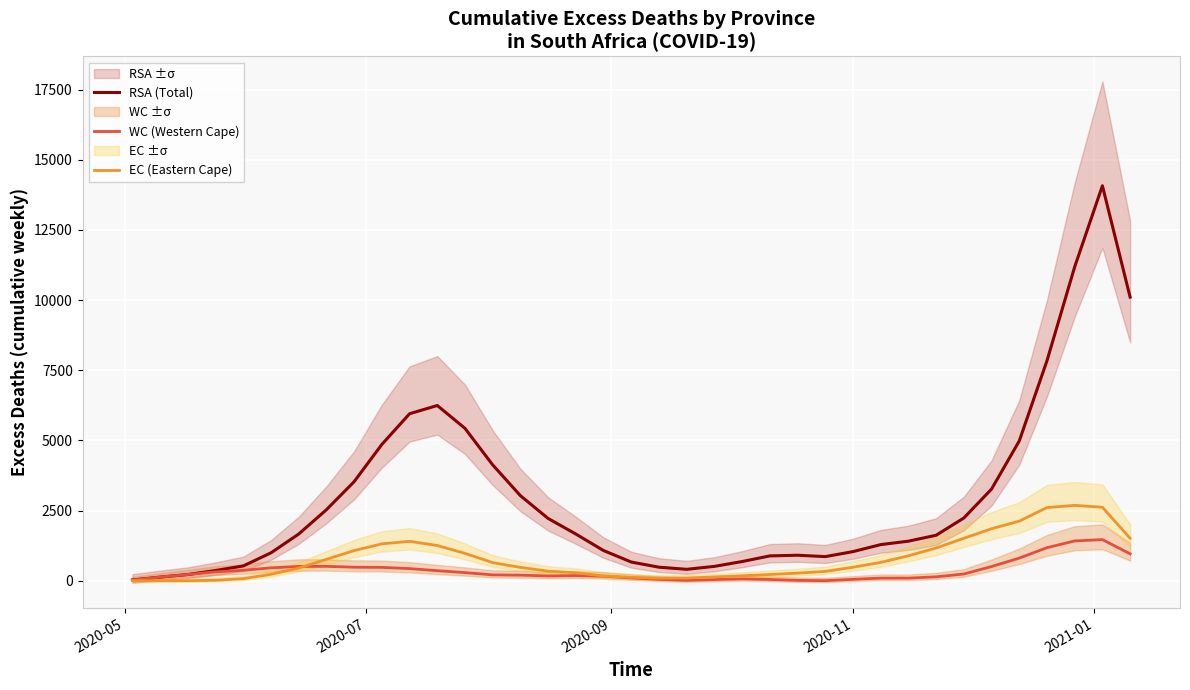

What are all the series names shown in the legend?

RSA (Total), WC (Western Cape), EC (Eastern Cape)